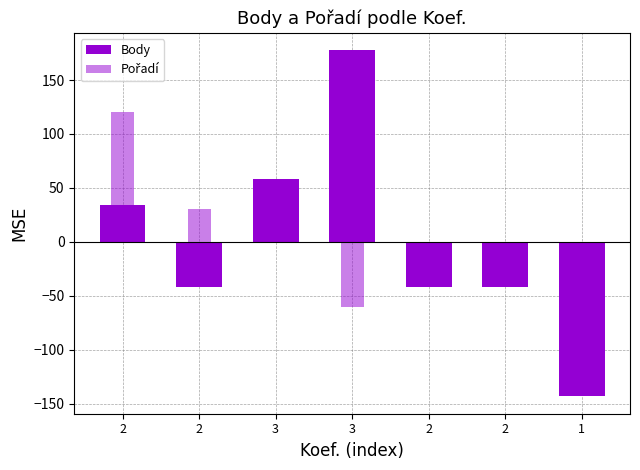

How many values in the Pořadí series exceed -30?

3